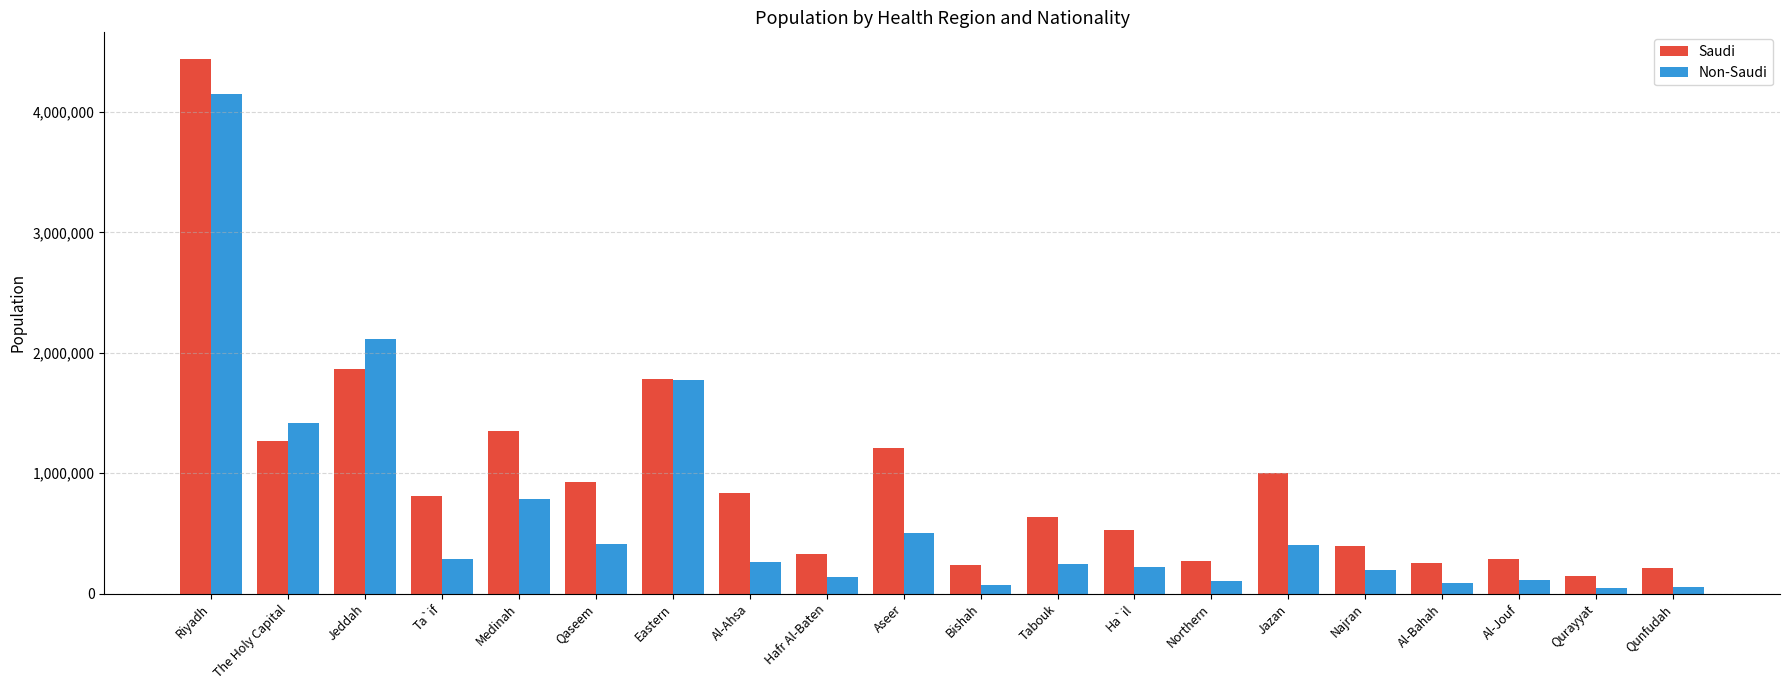

Count the number of data series in this chart.

2